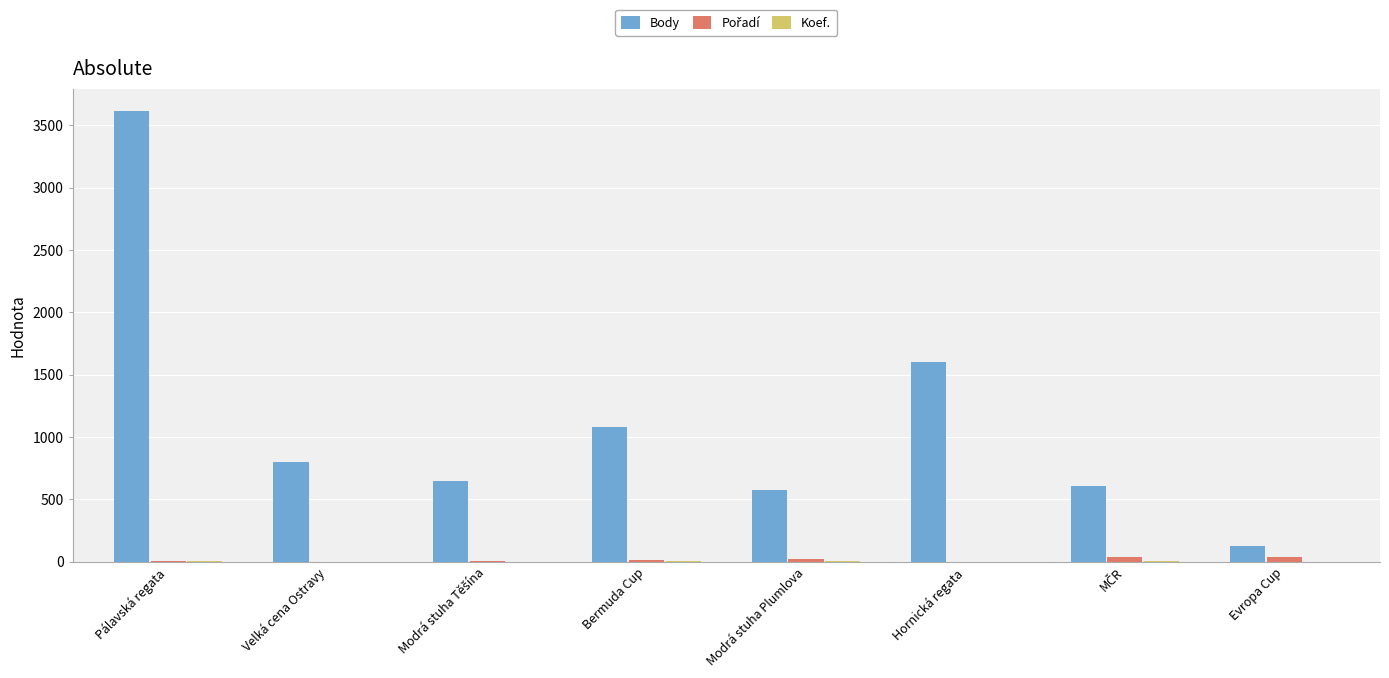

Where is Body nearest to the value 1867?

Hornická regata